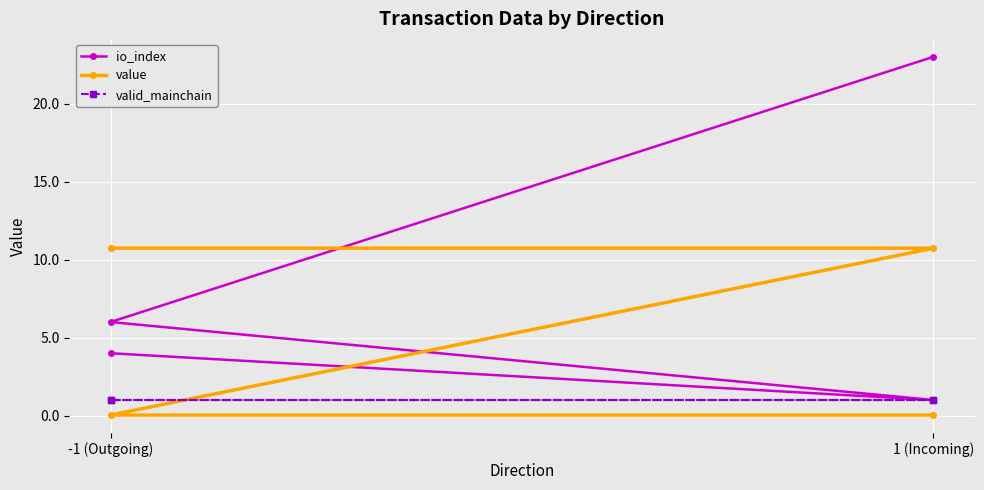

What is the average value of the value series?

5.4